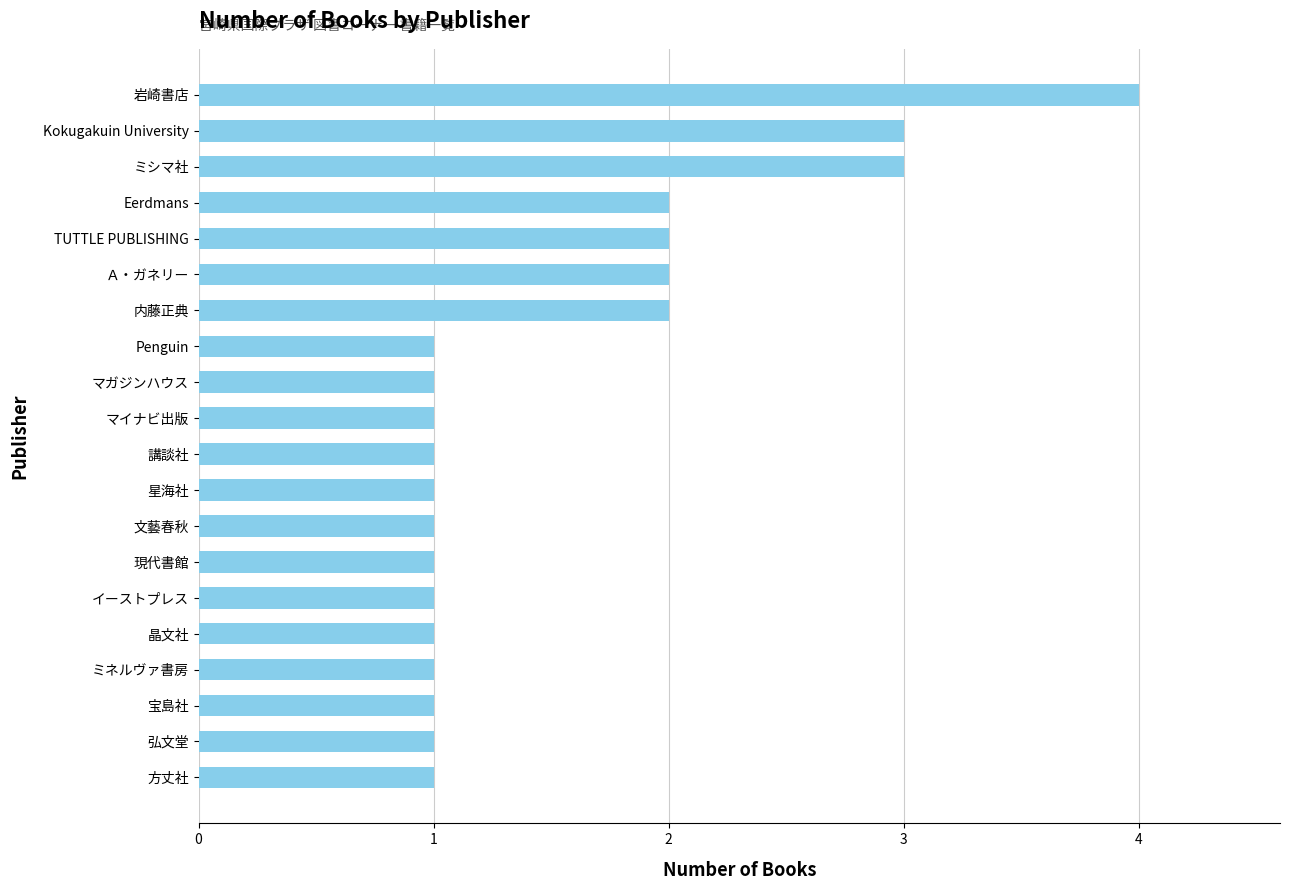

Reading bottom to top, extract all data points from this chart.

方丈社=1	弘文堂=1	宝島社=1	ミネルヴァ書房=1	晶文社=1	イーストプレス=1	現代書館=1	文藝春秋=1	星海社=1	講談社=1	マイナビ出版=1	マガジンハウス=1	Penguin=1	内藤正典=2	Ａ・ガネリー=2	TUTTLE PUBLISHING=2	Eerdmans=2	ミシマ社=3	Kokugakuin University=3	岩崎書店=4